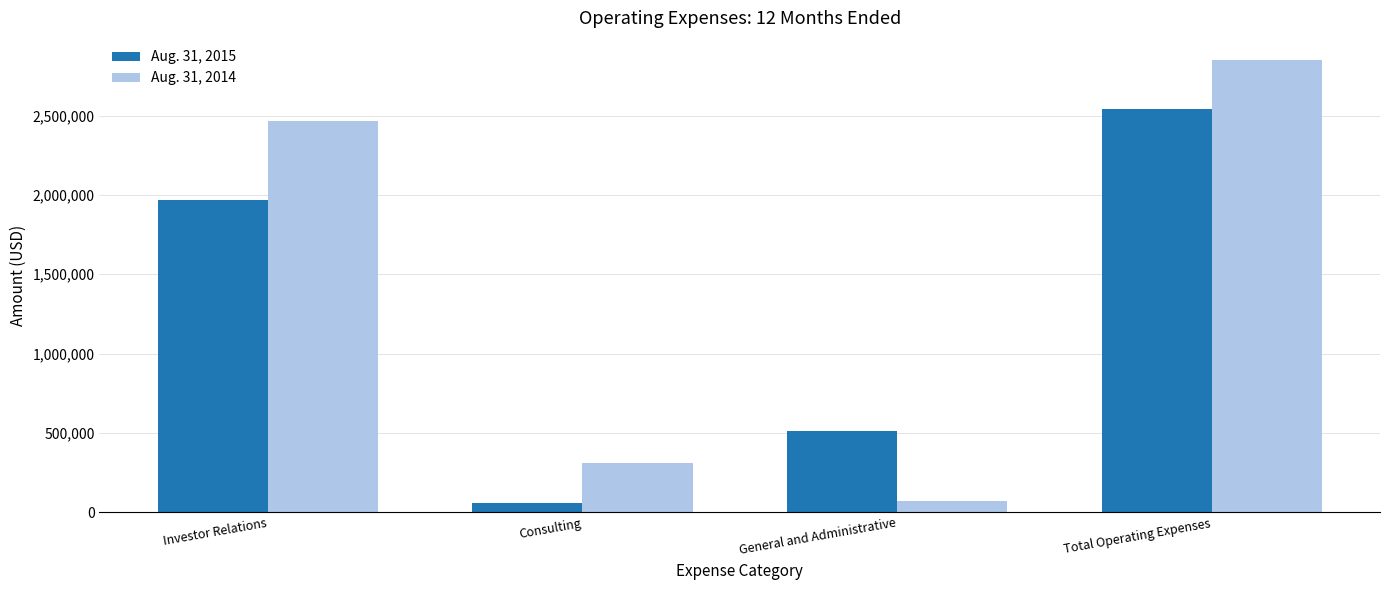

Which series has the largest range (max minus min)?

Aug. 31, 2014